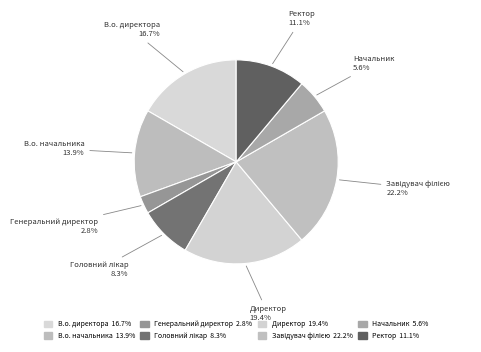

To the nearest percent, what percentage of the pie is В.о. директора?

17%